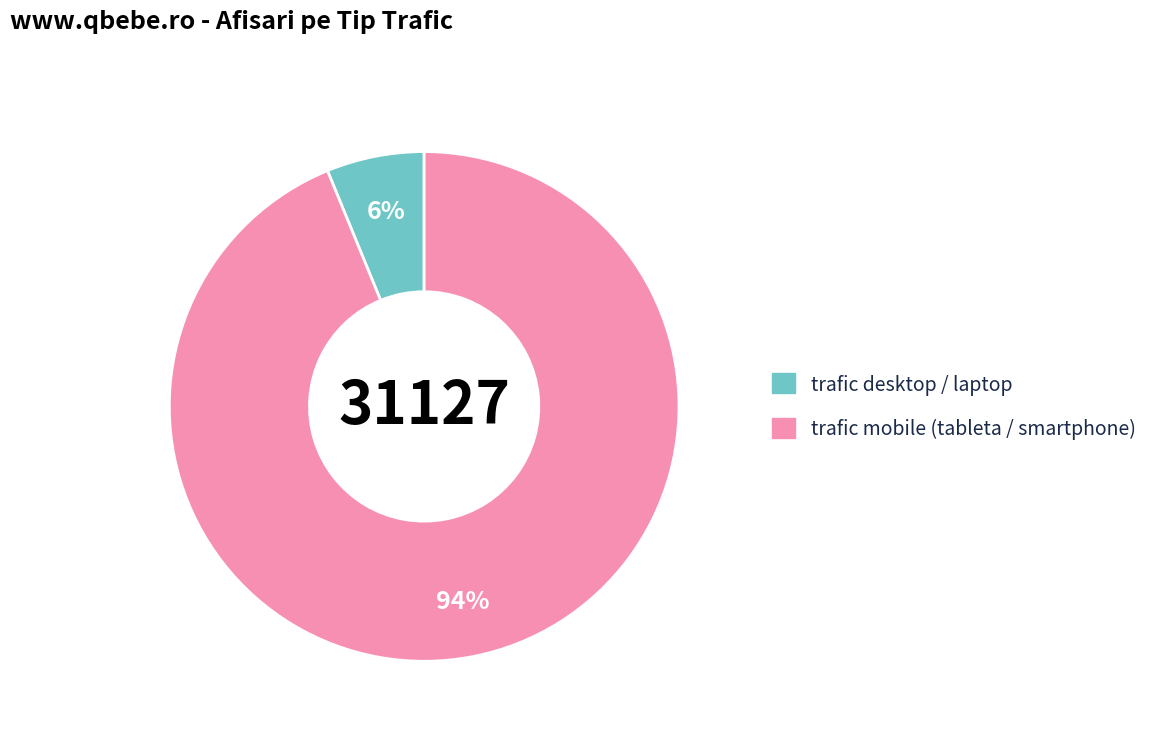

Is the sum of trafic mobile (tableta / smartphone) and trafic desktop / laptop greater than half?

Yes